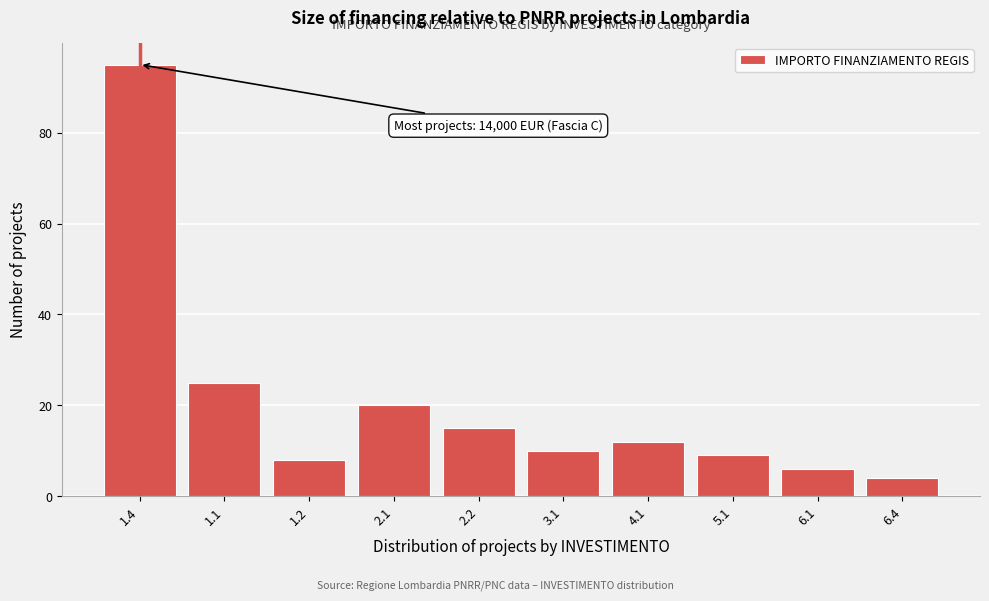

Reading right to left, list all the values displayed in this chart.

4	6	9	12	10	15	20	8	25	95